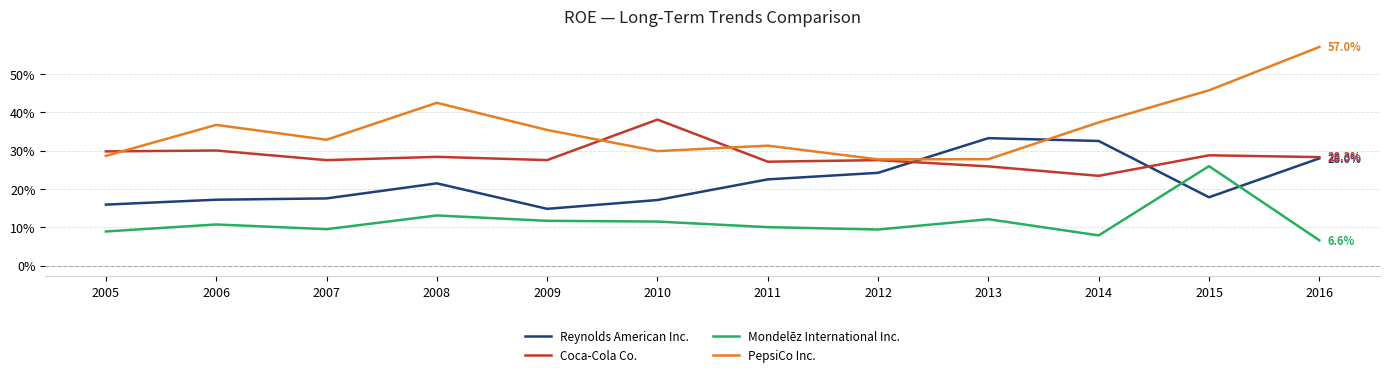

What are all the series names shown in the legend?

Reynolds American Inc., Coca-Cola Co., Mondelēz International Inc., PepsiCo Inc.